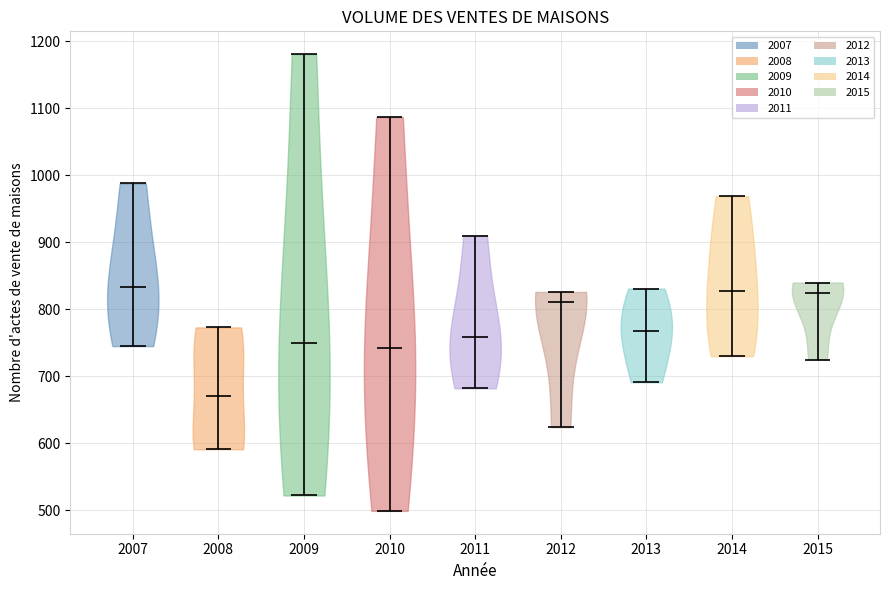

What is the highest point the violin at x = 2007 reaches on the y-axis? The values are not printed on the chart, so give them approximately, as read against the axis.

990